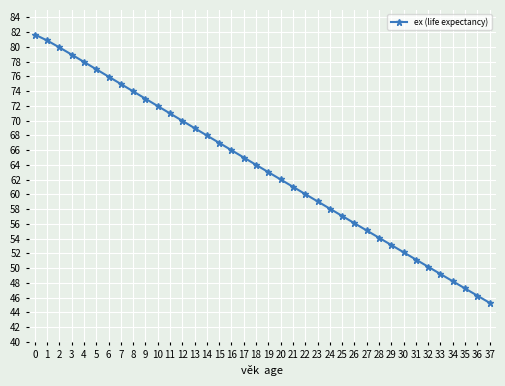

What is the value of the 9th point from the left?

74.0